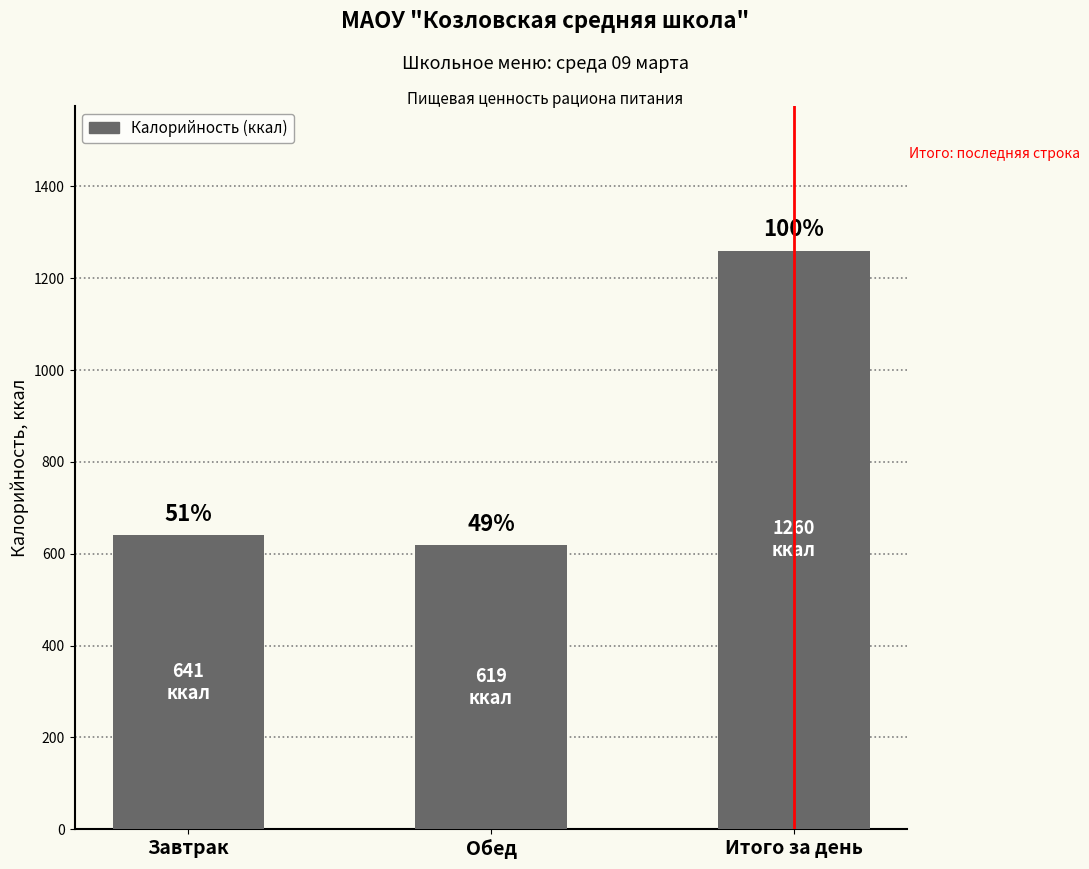

What position from the right is Обед?

2